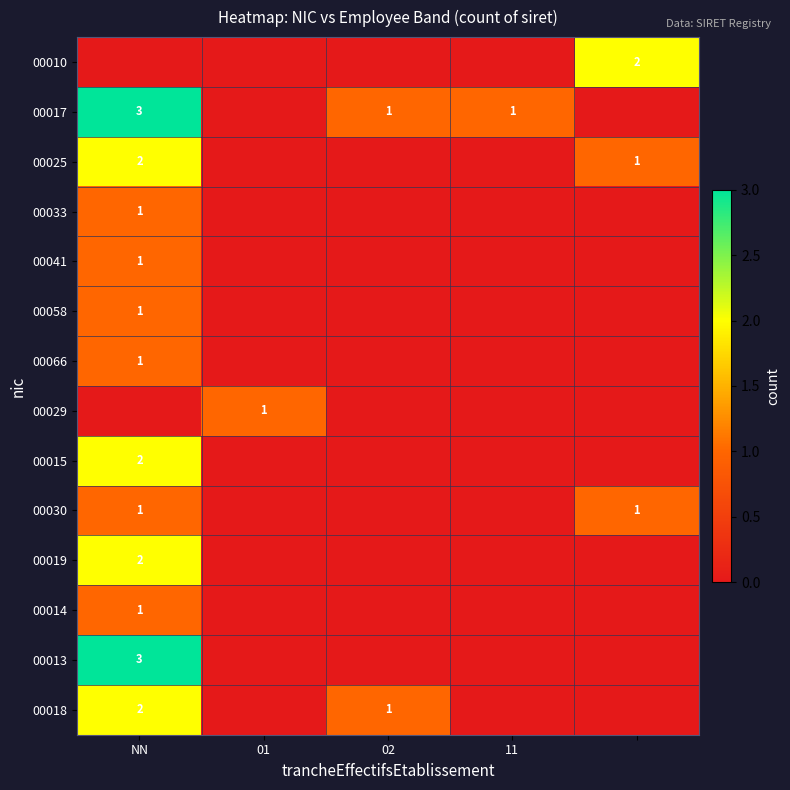

What is the maximum value shown in the chart?

3